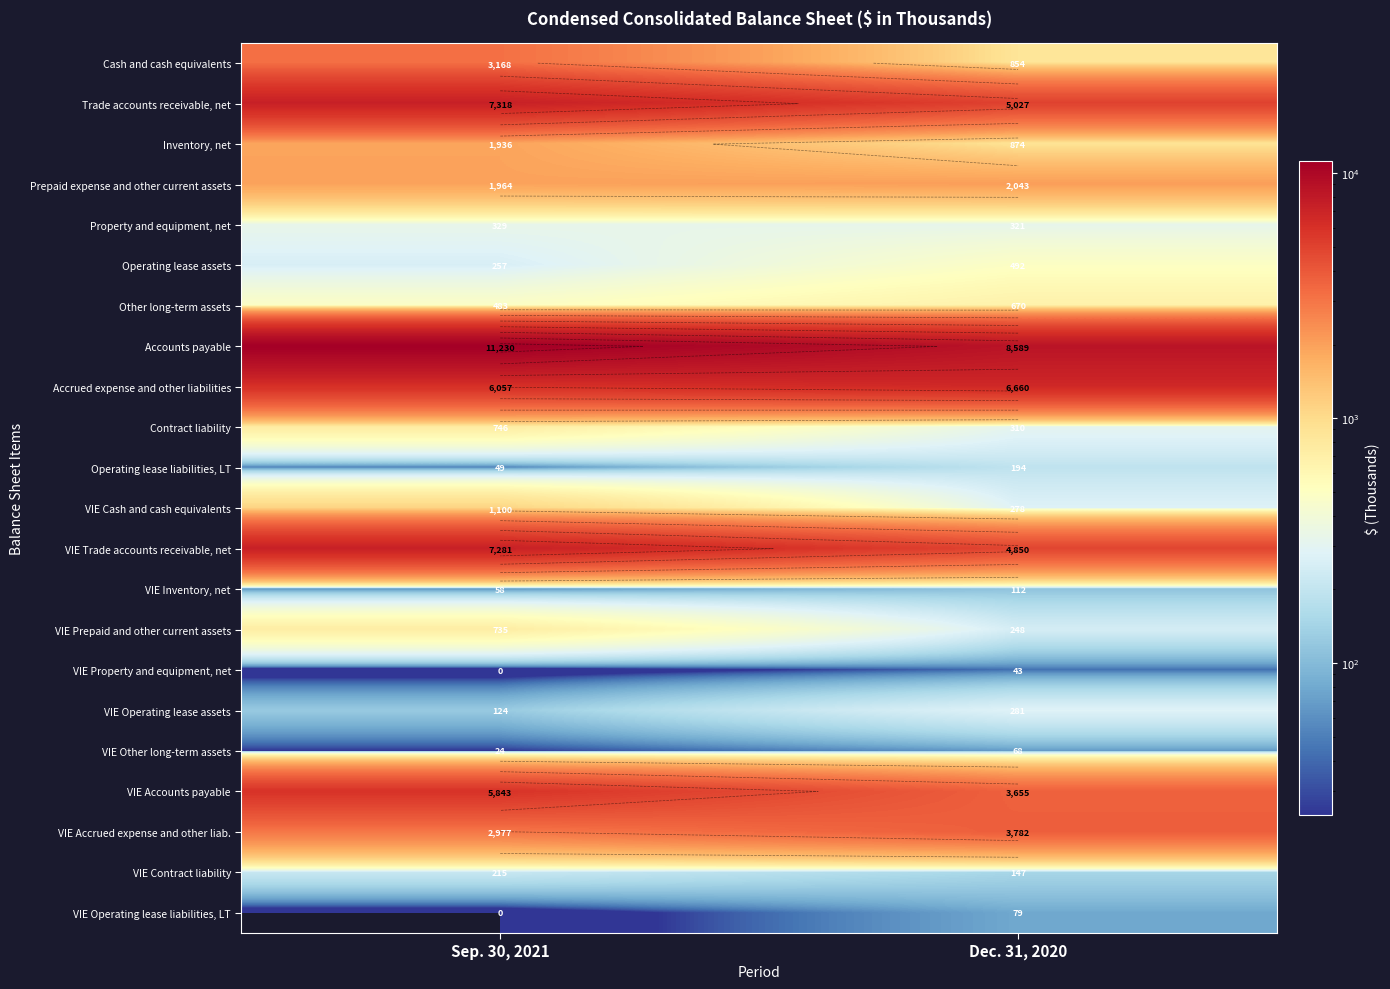

What is the difference between the maximum and minimum values in the Cash and cash equivalents series?

2314